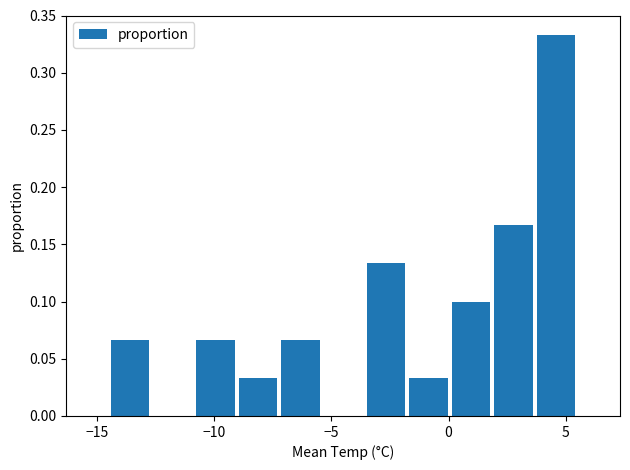

Read against the x-axis, roughly where is the centre of the tallest bar?

4.5